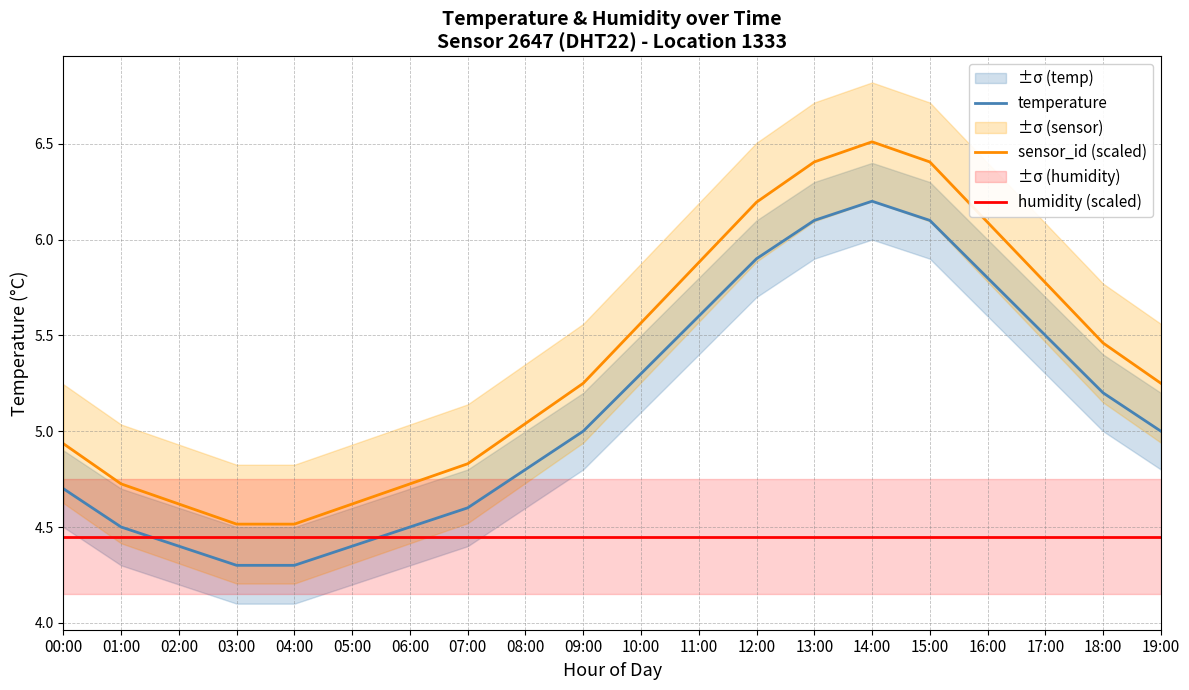

Which category has the lowest value in the humidity (scaled) series?

00:00